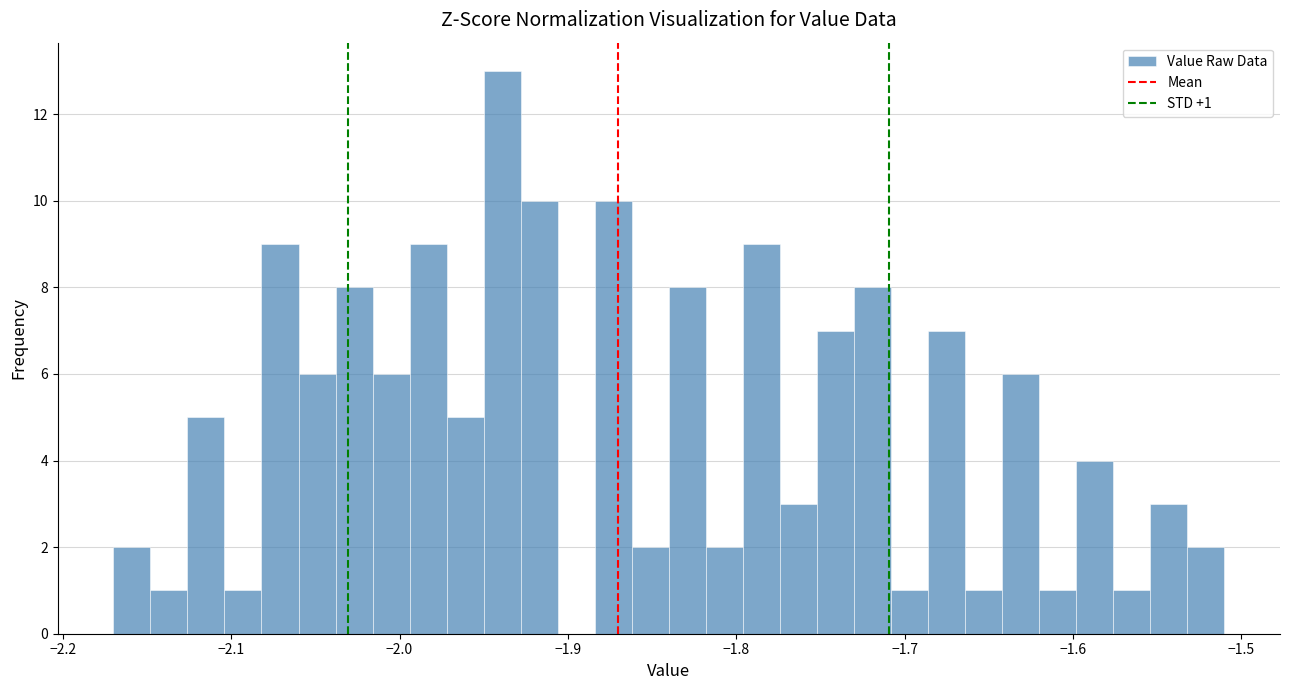

Around what value on the x-axis is the tallest bar? Give the approximate position of its centre, as read against the axis.

-1.94